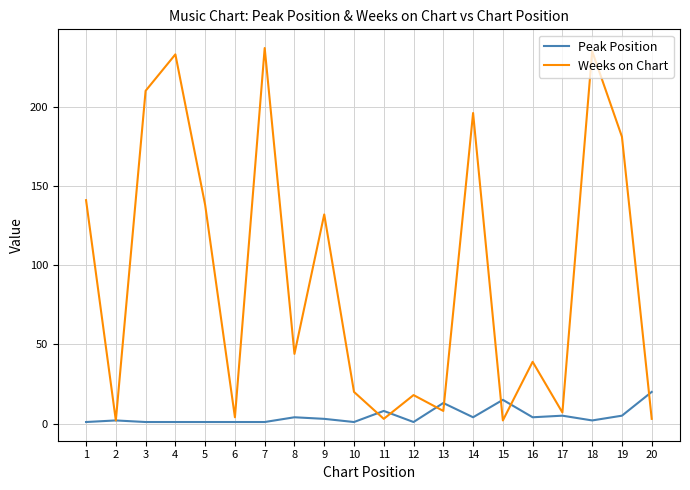

Between 6 and 7, which series saw the biggest shift?

Weeks on Chart